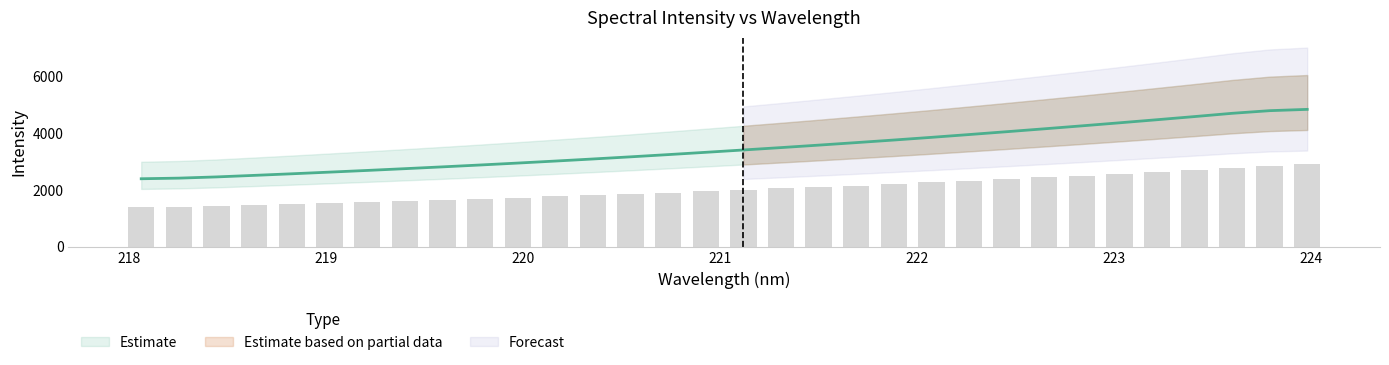

What is the ratio of the value at 223.5987 to the value at 223.0264?

1.1